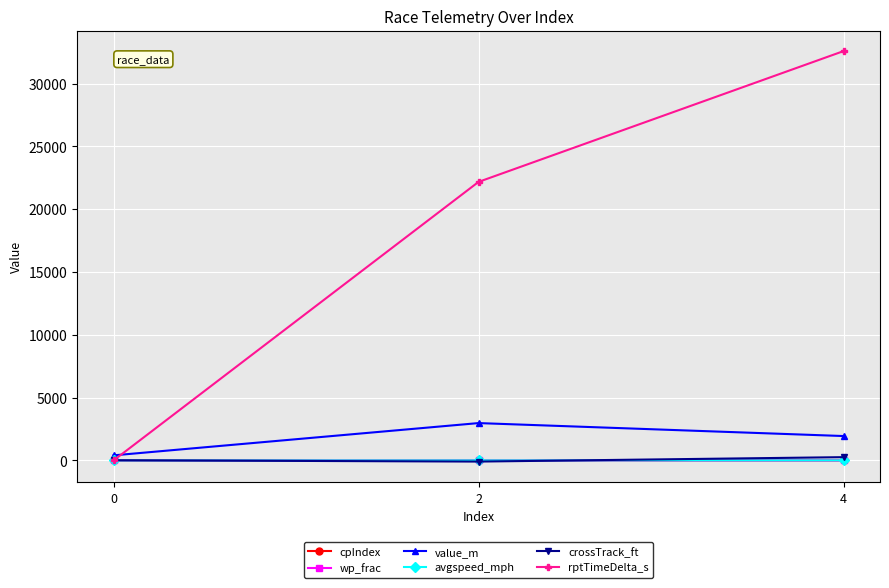

What is the value of the rptTimeDelta_s point at the 3rd from the left?

32589.0